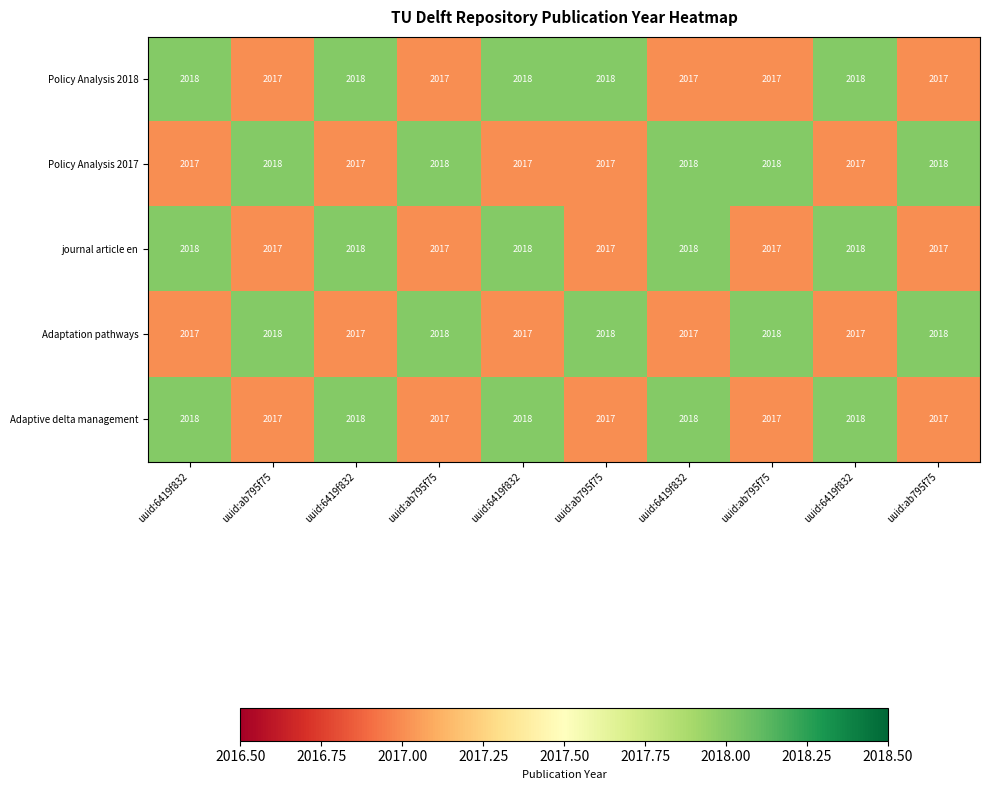

Reading left to right, transcribe all the data shown in this chart.

Policy Analysis 2018: uuid:6419f832=2018	uuid:ab795f75=2017	uuid:6419f832=2018	uuid:ab795f75=2017	uuid:6419f832=2018	uuid:ab795f75=2018	uuid:6419f832=2017	uuid:ab795f75=2017	uuid:6419f832=2018	uuid:ab795f75=2017
Policy Analysis 2017: uuid:6419f832=2017	uuid:ab795f75=2018	uuid:6419f832=2017	uuid:ab795f75=2018	uuid:6419f832=2017	uuid:ab795f75=2017	uuid:6419f832=2018	uuid:ab795f75=2018	uuid:6419f832=2017	uuid:ab795f75=2018
journal article en: uuid:6419f832=2018	uuid:ab795f75=2017	uuid:6419f832=2018	uuid:ab795f75=2017	uuid:6419f832=2018	uuid:ab795f75=2017	uuid:6419f832=2018	uuid:ab795f75=2017	uuid:6419f832=2018	uuid:ab795f75=2017
Adaptation pathways: uuid:6419f832=2017	uuid:ab795f75=2018	uuid:6419f832=2017	uuid:ab795f75=2018	uuid:6419f832=2017	uuid:ab795f75=2018	uuid:6419f832=2017	uuid:ab795f75=2018	uuid:6419f832=2017	uuid:ab795f75=2018
Adaptive delta management: uuid:6419f832=2018	uuid:ab795f75=2017	uuid:6419f832=2018	uuid:ab795f75=2017	uuid:6419f832=2018	uuid:ab795f75=2017	uuid:6419f832=2018	uuid:ab795f75=2017	uuid:6419f832=2018	uuid:ab795f75=2017